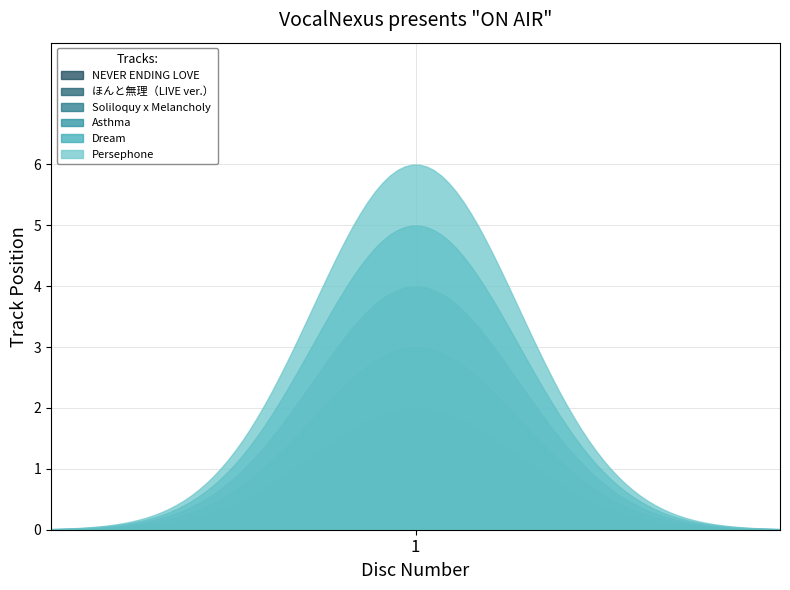

What is the sum of all values?

21